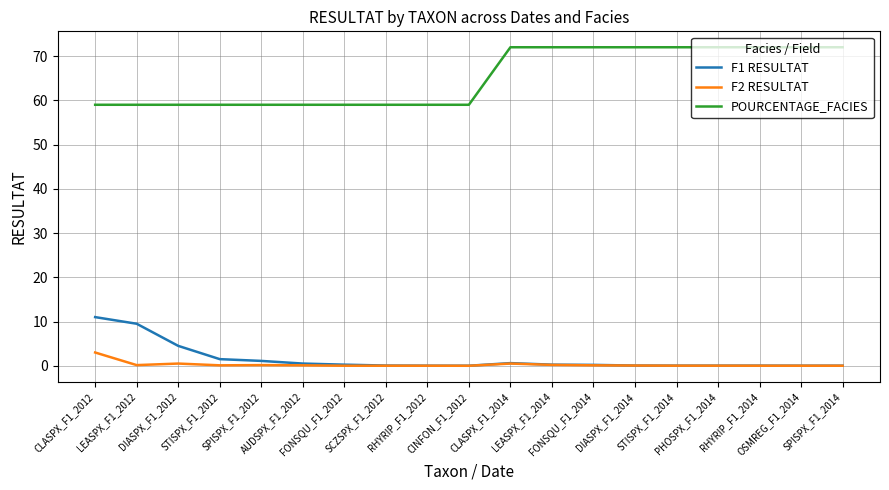

What are all the series names shown in the legend?

F1 RESULTAT, F2 RESULTAT, POURCENTAGE_FACIES